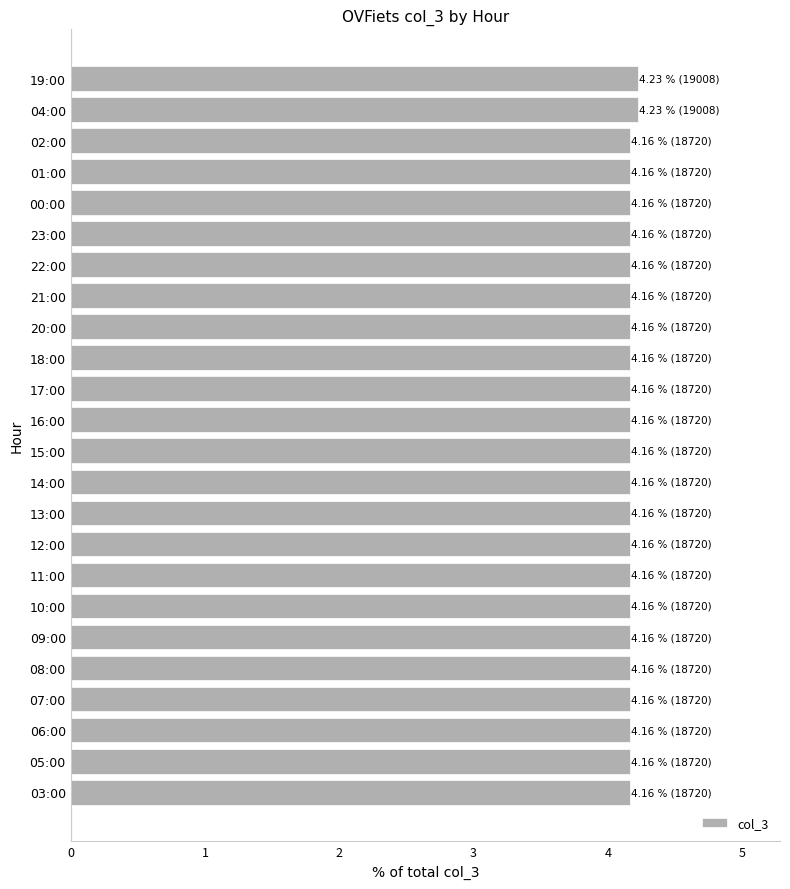

How many categories are shown in the chart?

24